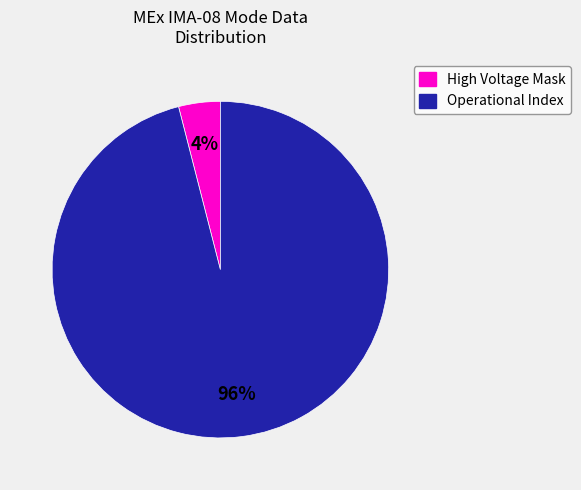

Is there a majority slice in this chart?

Yes